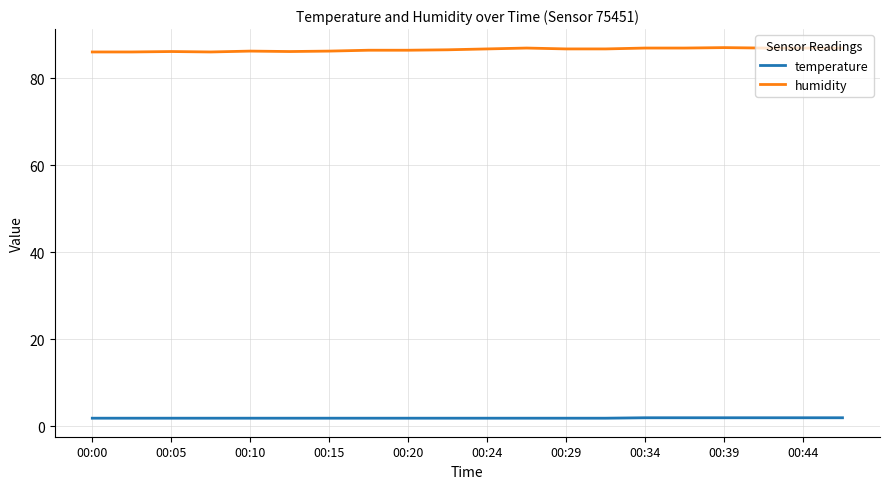

True or false: temperature and humidity cross at least once.

False